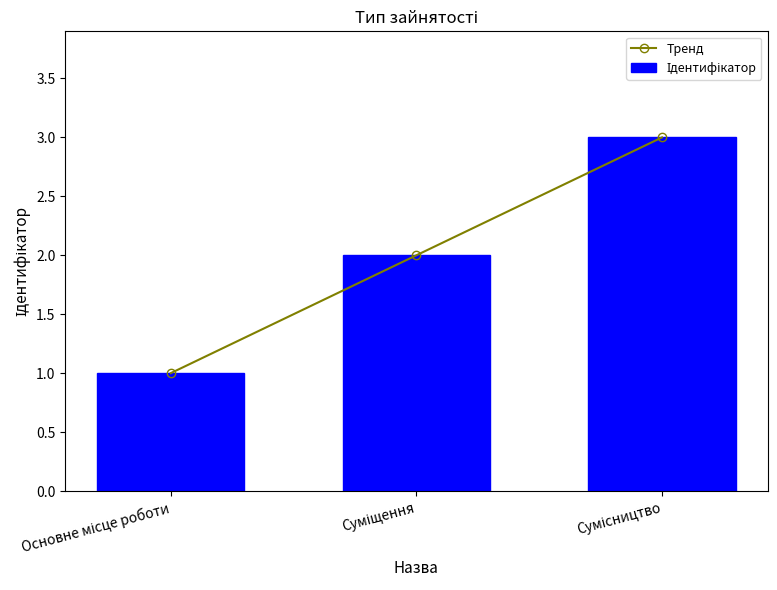

How many data points in Тренд are less than 2?

1